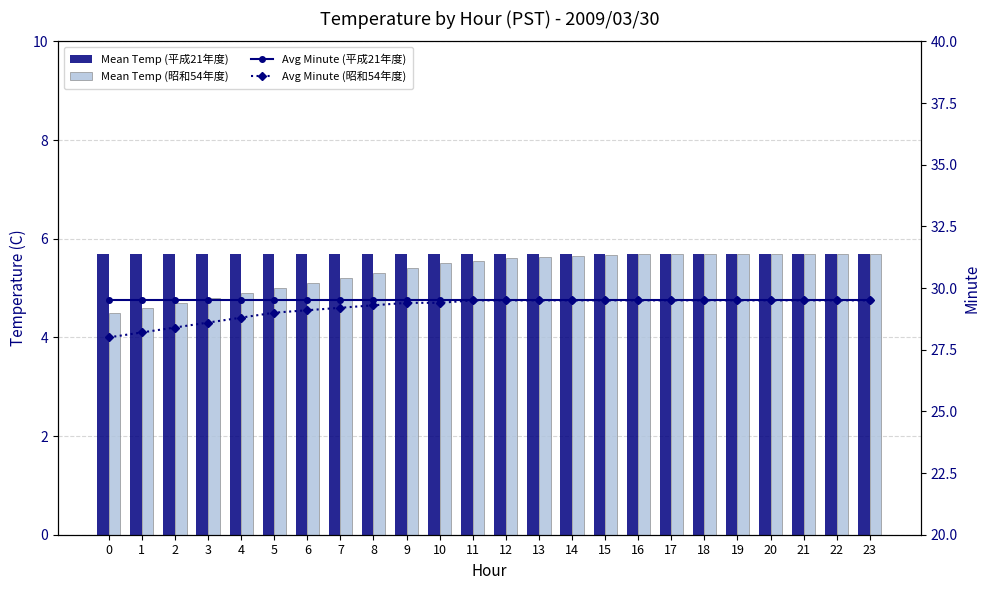

What is the greatest value displayed?

29.5